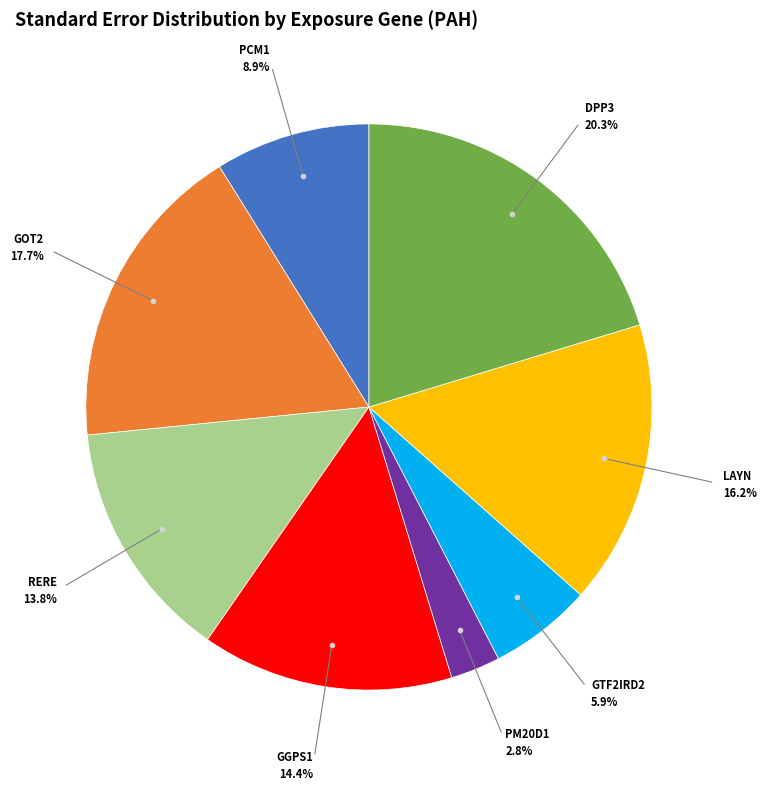

Which slice is the largest?

DPP3
(ENSG00000254986)